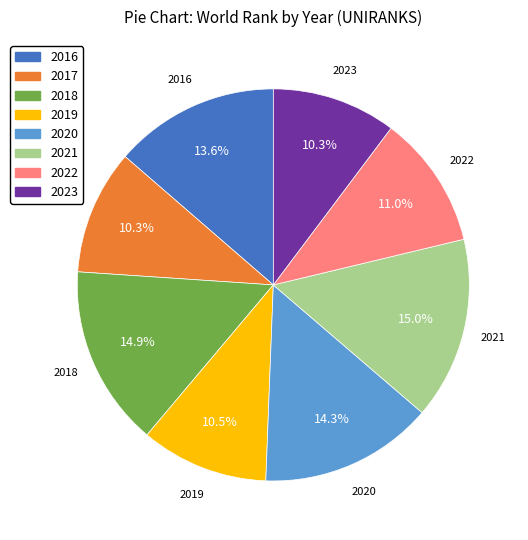

To the nearest percent, what is the difference between the largest and smallest slice percentages?

5%